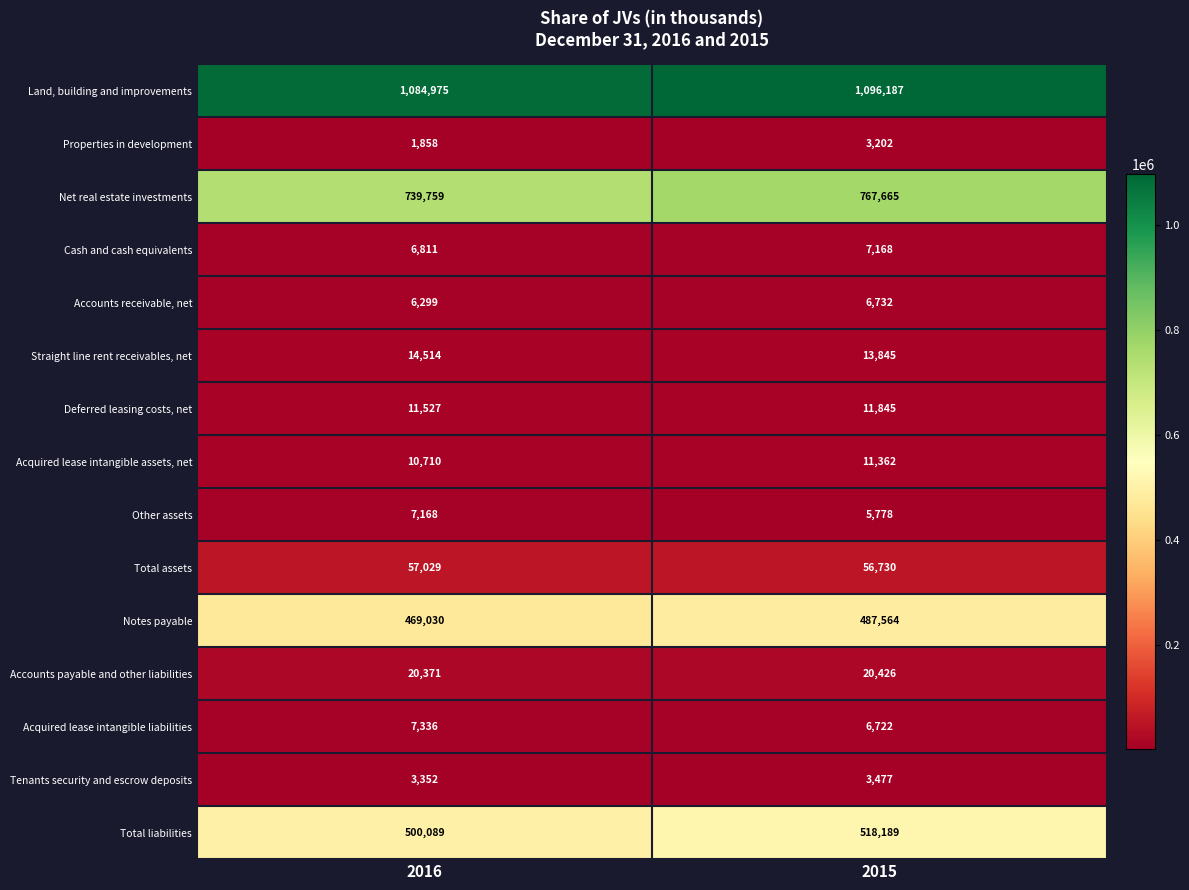

What is the sum of the Net real estate investments values at 2015 and 2016?

1507424